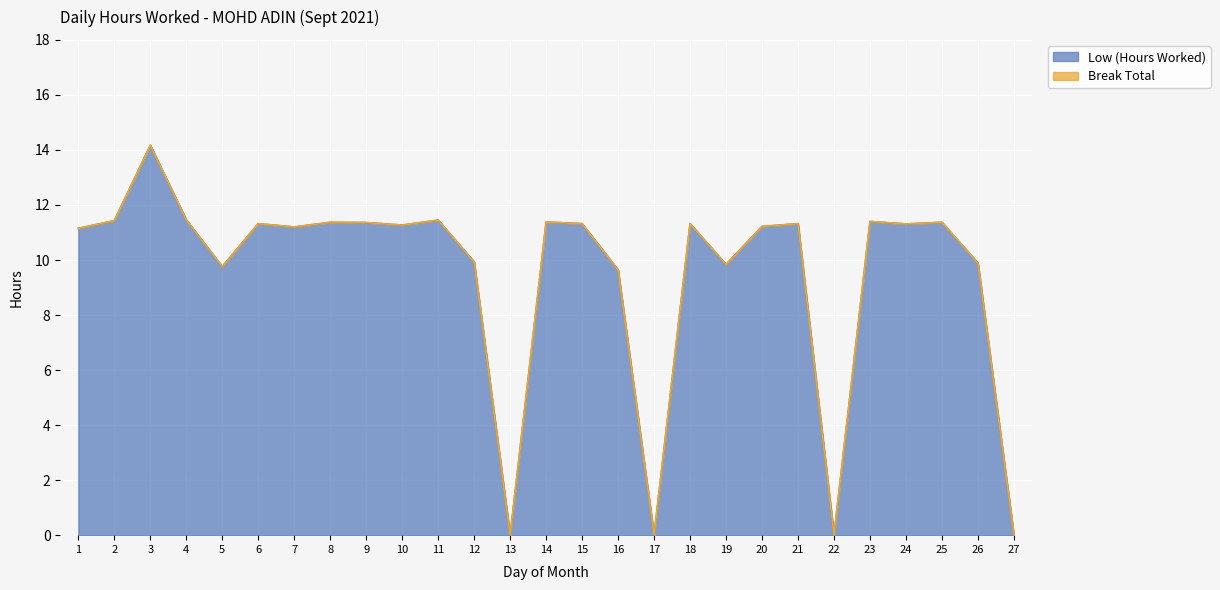

How many categories are shown in the chart?

27